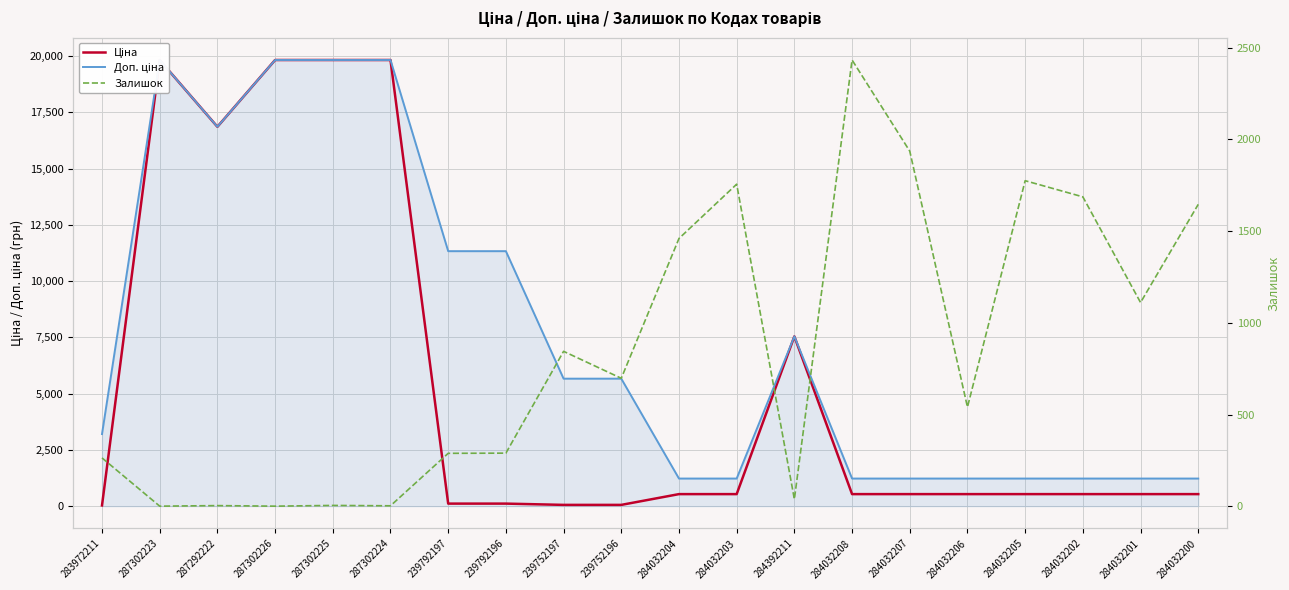

Is the value of Залишок at 287292222 greater than the value of Доп. ціна at 284392211?

No